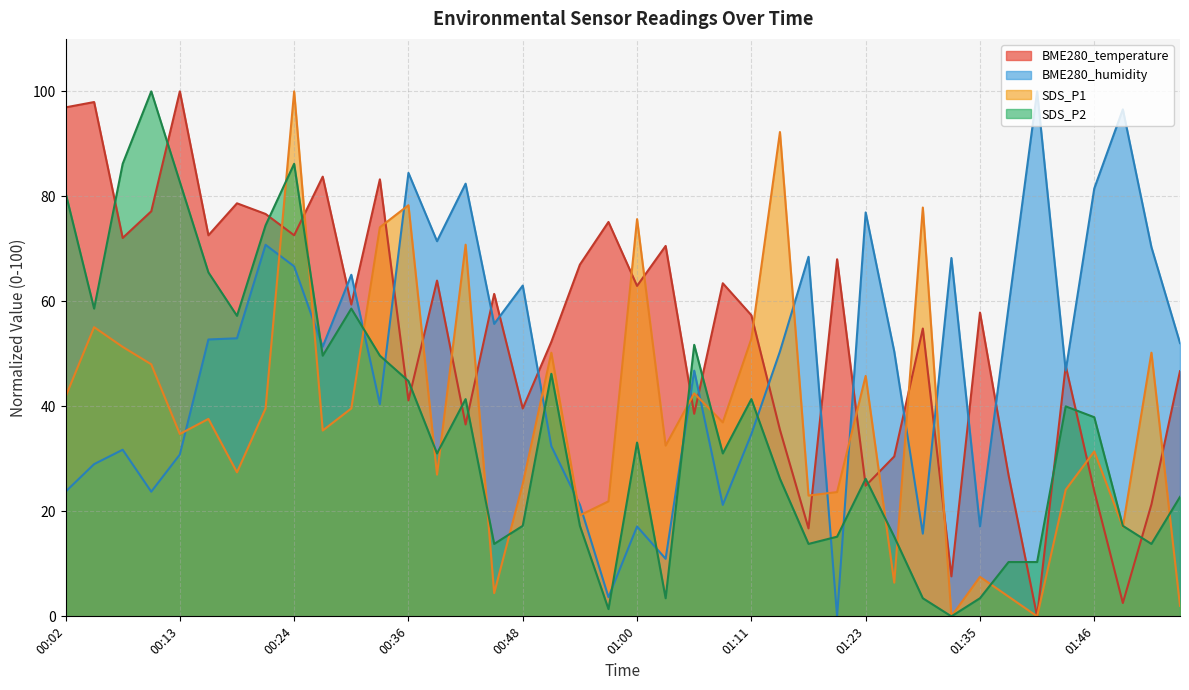

Is it true that SDS_P1 equals 36.9 at 01:08?

True